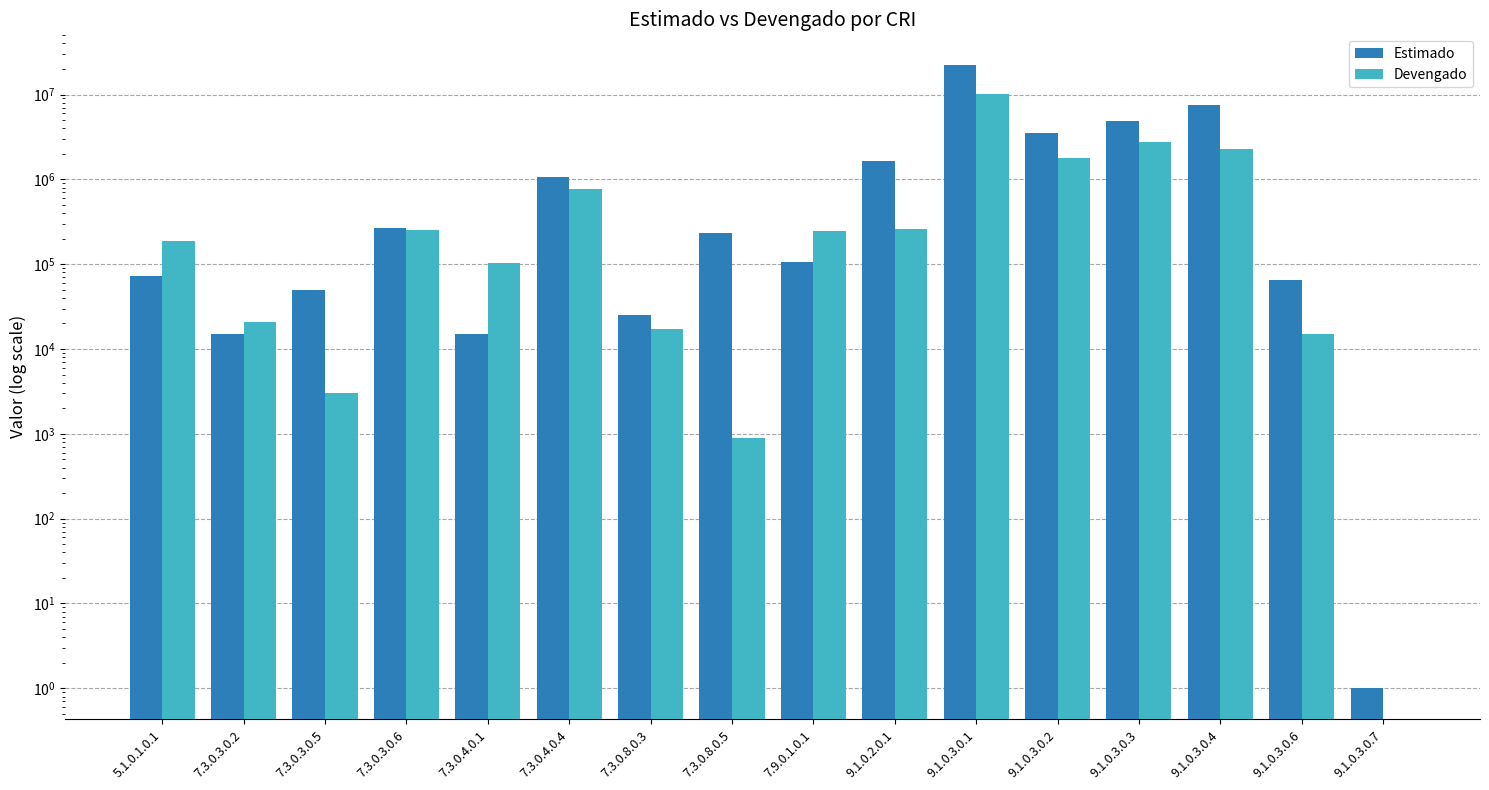

List the series in order of their peak value, lowest first.

Devengado, Estimado